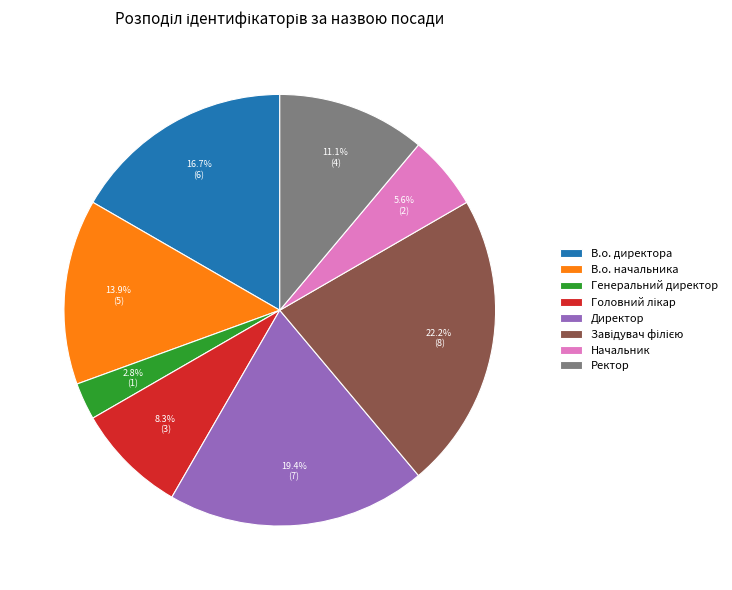

How many segments does this pie chart have?

8